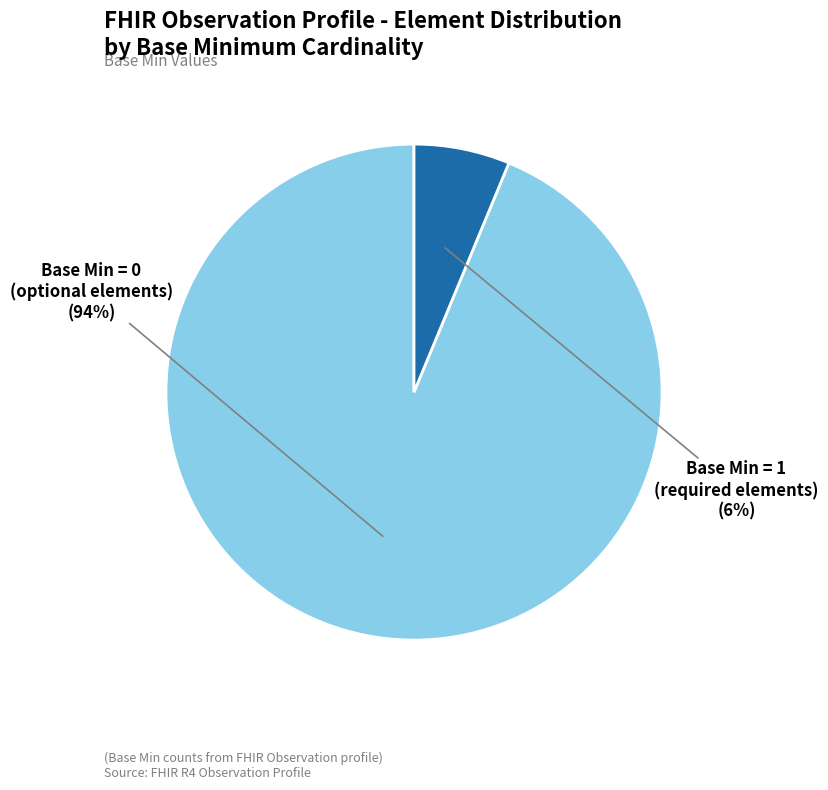

Is there any slice that represents more than half of the pie?

Yes